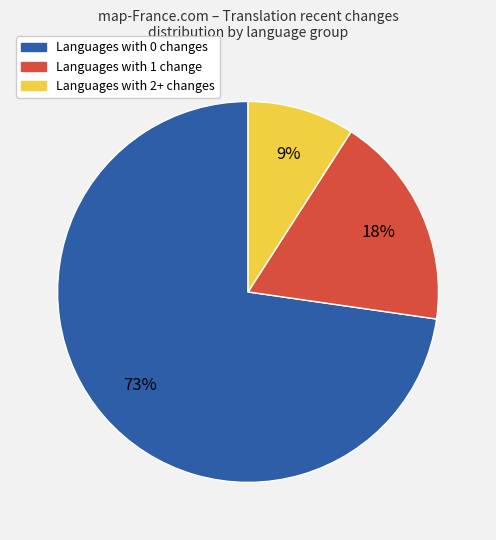

Is there any slice that represents more than half of the pie?

Yes